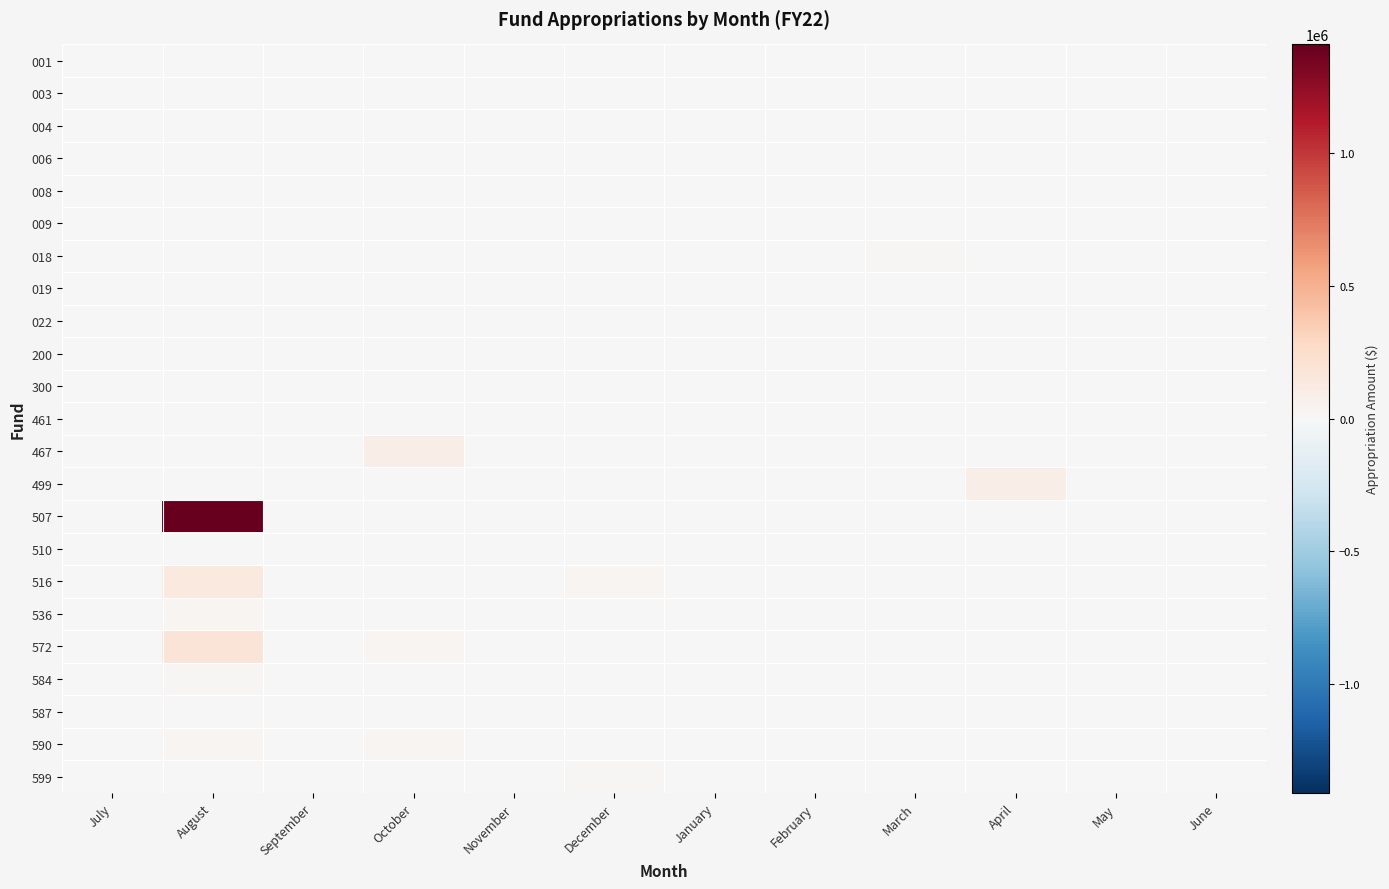

At June, list the series in order from largest to smallest.

001, 003, 004, 006, 008, 009, 018, 019, 022, 200, 300, 461, 467, 499, 507, 510, 516, 536, 572, 584, 587, 590, 599